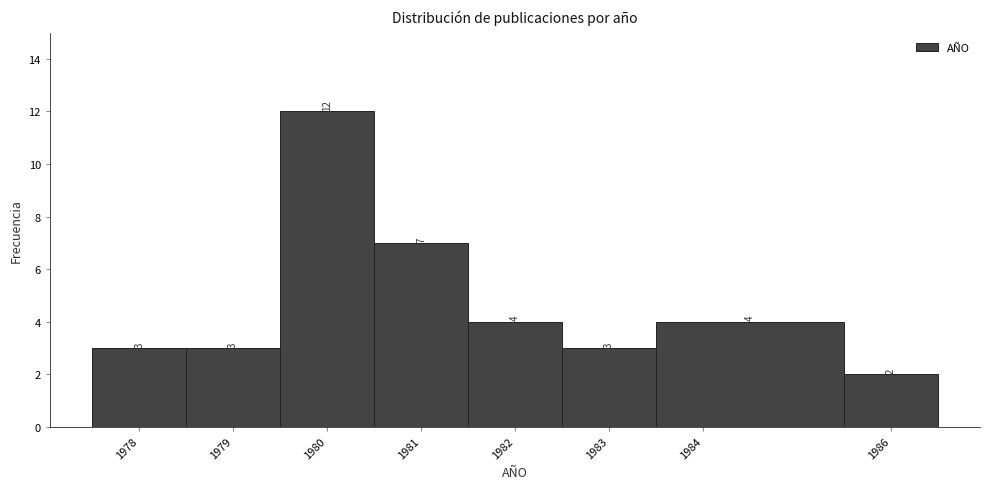

Reading left to right, list every bar in this chart as the range it spans on the x-axis followed by its height.

1977.5 to 1978.5: 3
1978.5 to 1979.5: 3
1979.5 to 1980.5: 12
1980.5 to 1981.5: 7
1981.5 to 1982.5: 4
1982.5 to 1983.5: 3
1983.5 to 1985.5: 4
1985.5 to 1986.5: 2